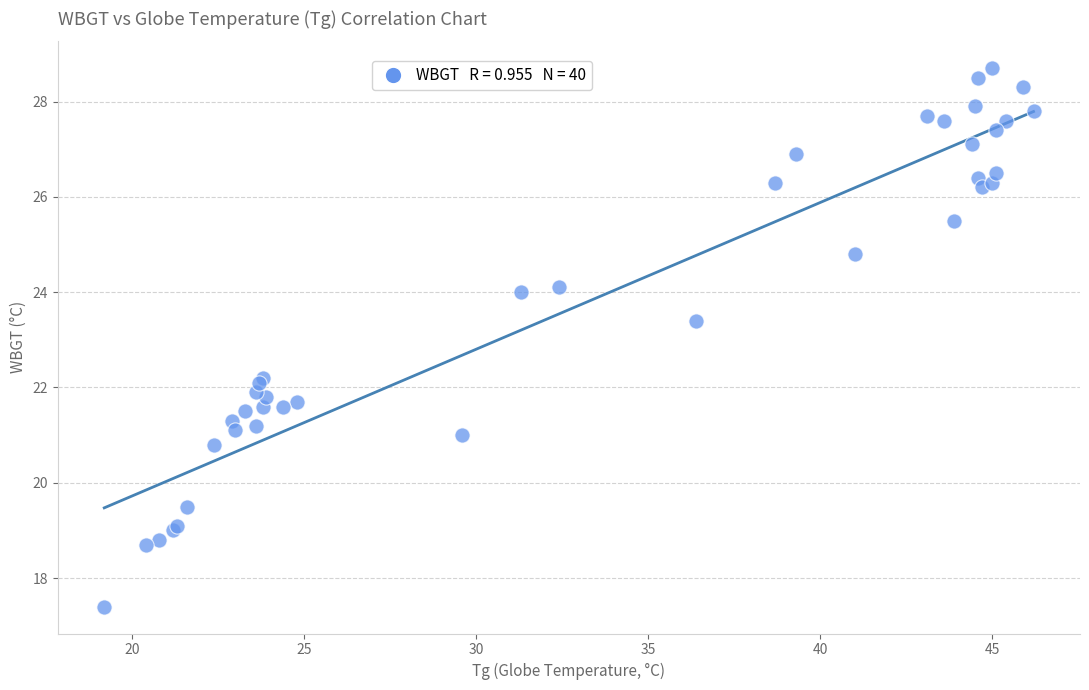

What Y value in the scatter plot is closest to 23?

23.4